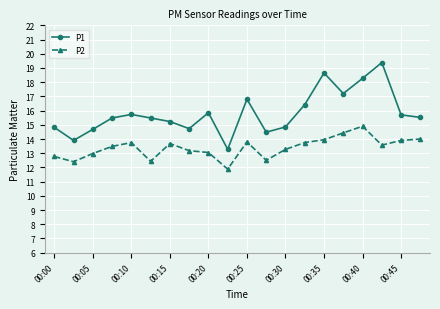

What are all the series names shown in the legend?

P1, P2